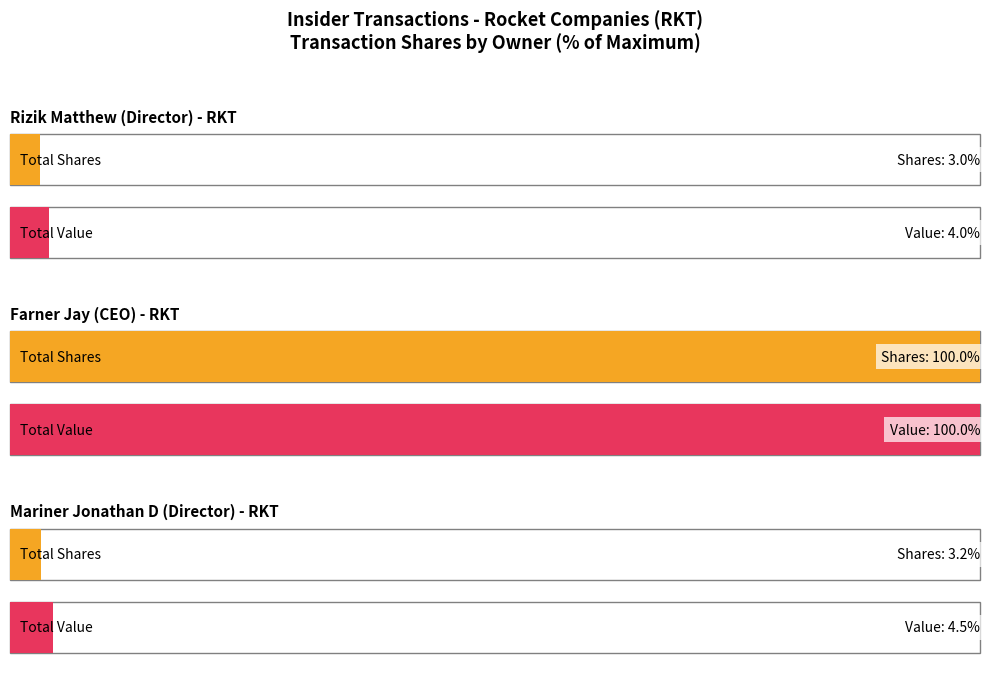

Is it true that Average Transaction Value equals 2545 at 2024-04-22?

False